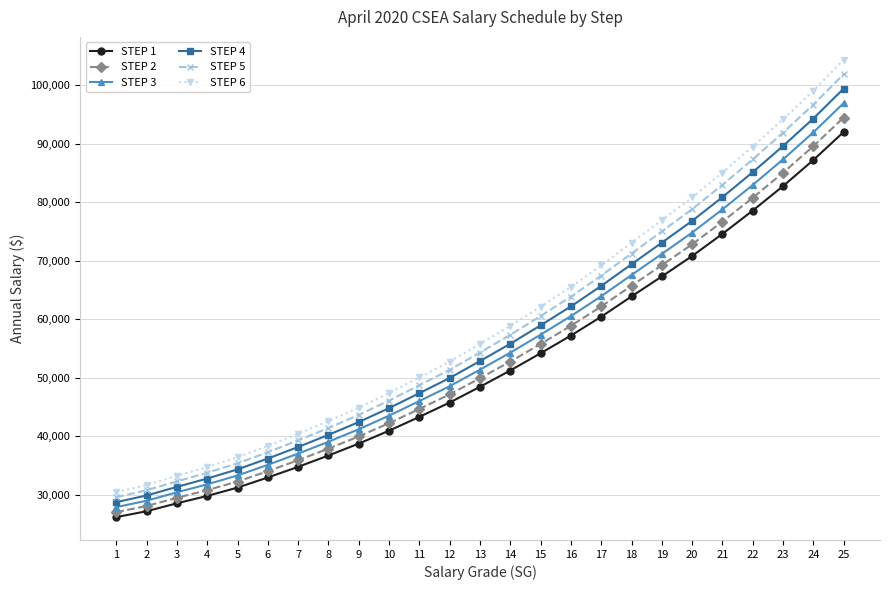

Which series has the largest total across all categories?

STEP 6